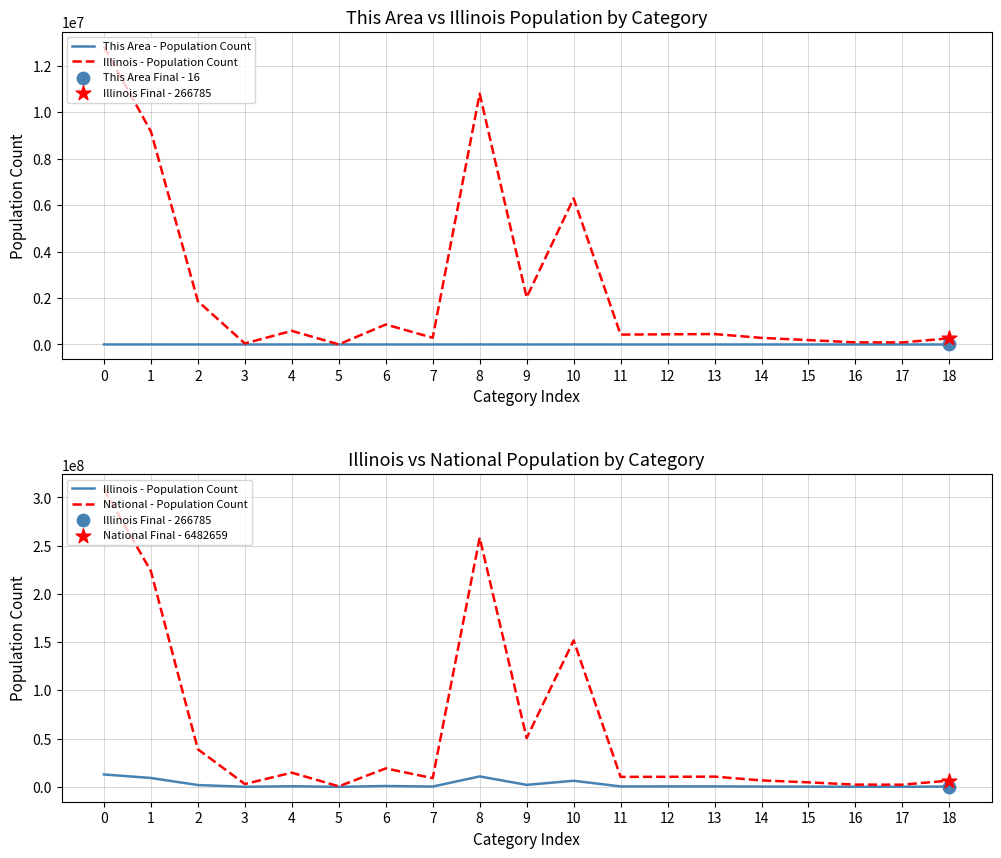

Is the value of This Area - Population Count at 14 greater than the value of National - Population Count at 1?

No